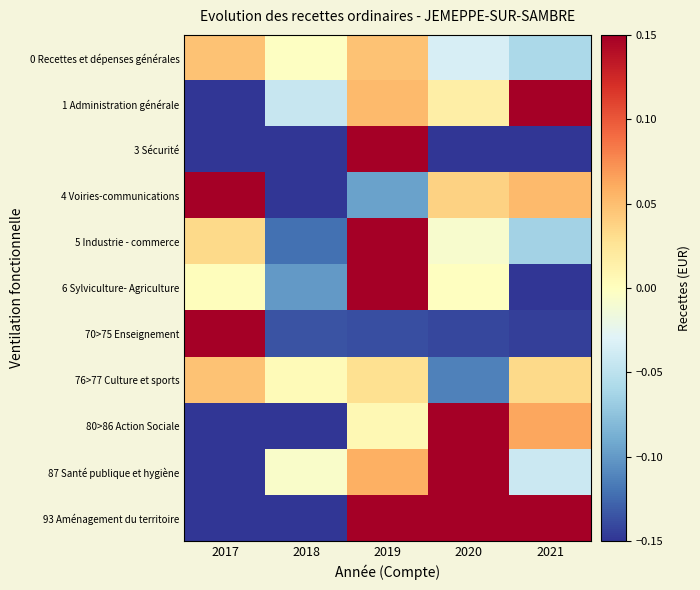

At which category does the chart reach its peak across all series?

2019